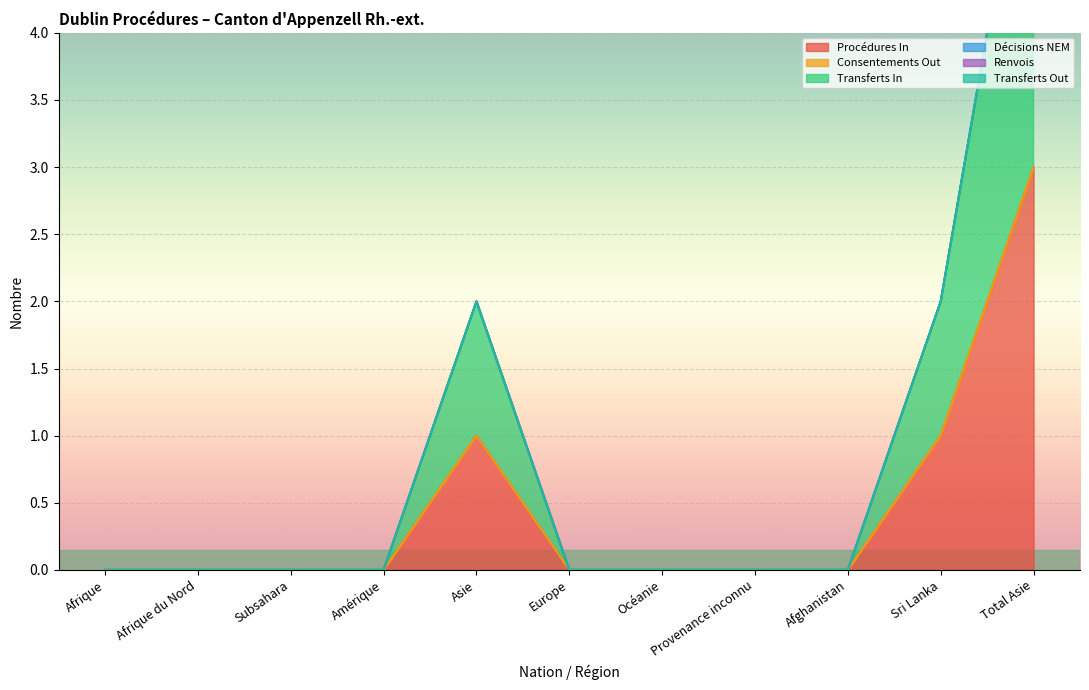

Reading right to left, transcribe all the data shown in this chart.

Procédures In: Total Asie=3	Sri Lanka=1	Afghanistan=0	Provenance inconnu=0	Océanie=0	Europe=0	Asie=1	Amérique=0	Subsahara=0	Afrique du Nord=0	Afrique=0
Consentements Out: Total Asie=0	Sri Lanka=0	Afghanistan=0	Provenance inconnu=0	Océanie=0	Europe=0	Asie=0	Amérique=0	Subsahara=0	Afrique du Nord=0	Afrique=0
Transferts In: Total Asie=3	Sri Lanka=1	Afghanistan=0	Provenance inconnu=0	Océanie=0	Europe=0	Asie=1	Amérique=0	Subsahara=0	Afrique du Nord=0	Afrique=0
Décisions NEM: Total Asie=0	Sri Lanka=0	Afghanistan=0	Provenance inconnu=0	Océanie=0	Europe=0	Asie=0	Amérique=0	Subsahara=0	Afrique du Nord=0	Afrique=0
Renvois: Total Asie=0	Sri Lanka=0	Afghanistan=0	Provenance inconnu=0	Océanie=0	Europe=0	Asie=0	Amérique=0	Subsahara=0	Afrique du Nord=0	Afrique=0
Transferts Out: Total Asie=0	Sri Lanka=0	Afghanistan=0	Provenance inconnu=0	Océanie=0	Europe=0	Asie=0	Amérique=0	Subsahara=0	Afrique du Nord=0	Afrique=0